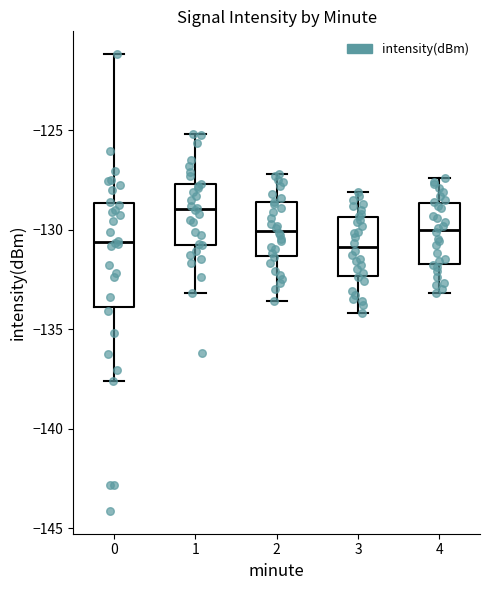

Which box has the highest median line?

1